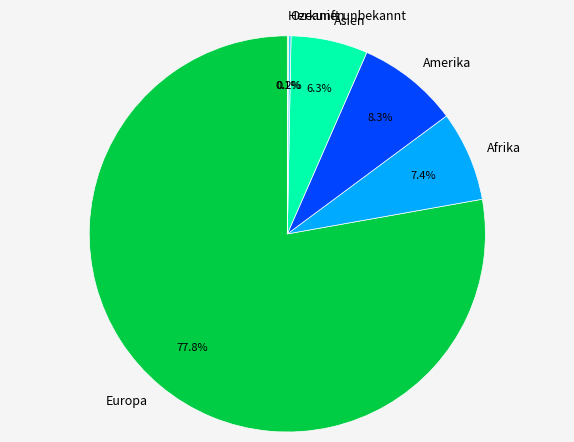

True or false: Europa accounts for 78% of the total.

True